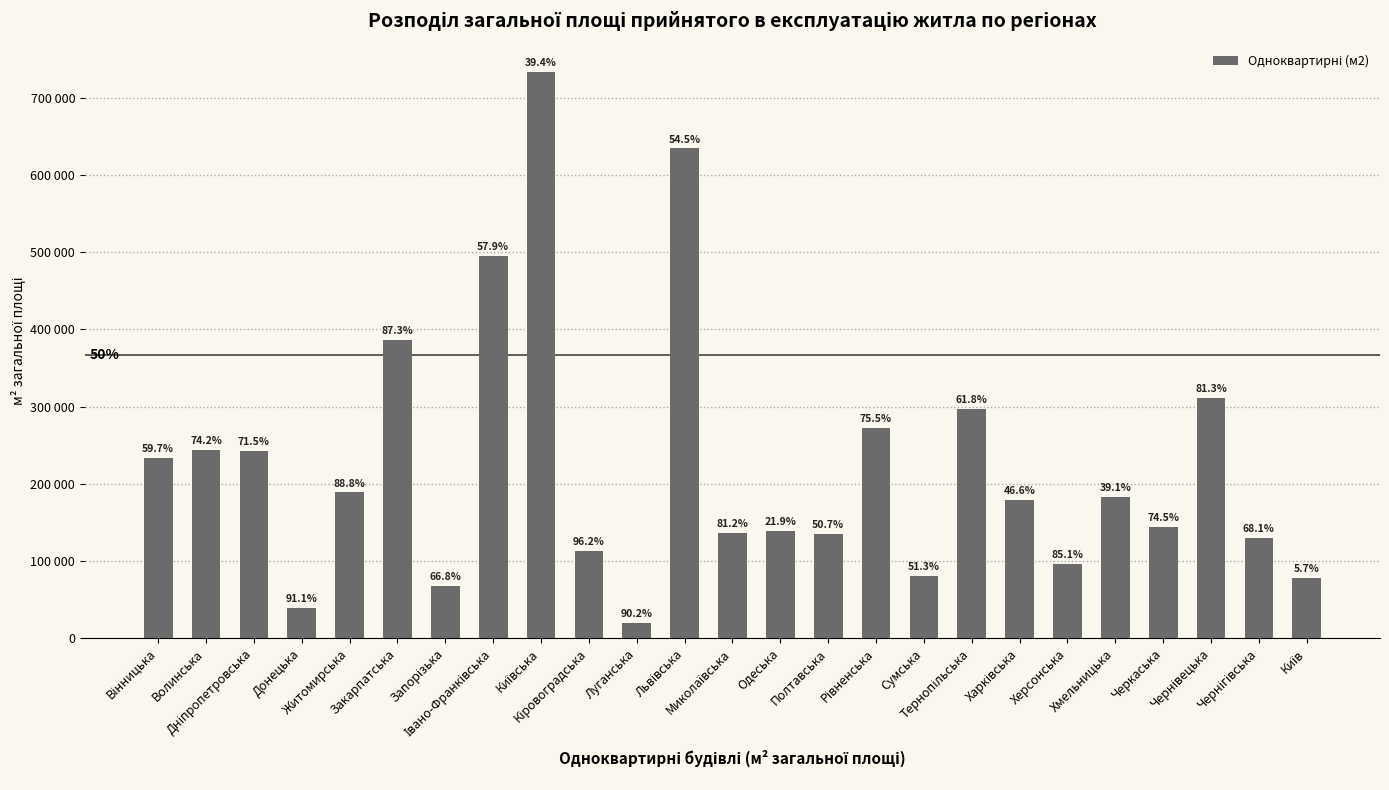

Reading right to left, list all the values displayed in this chart.

77775	129783	311047	143617	183468	96069	178882	296579	80600	272365	135126	138583	136610	634521	20048	112647	733582	495712	67775	386067	188848	39570	243017	244025	233634